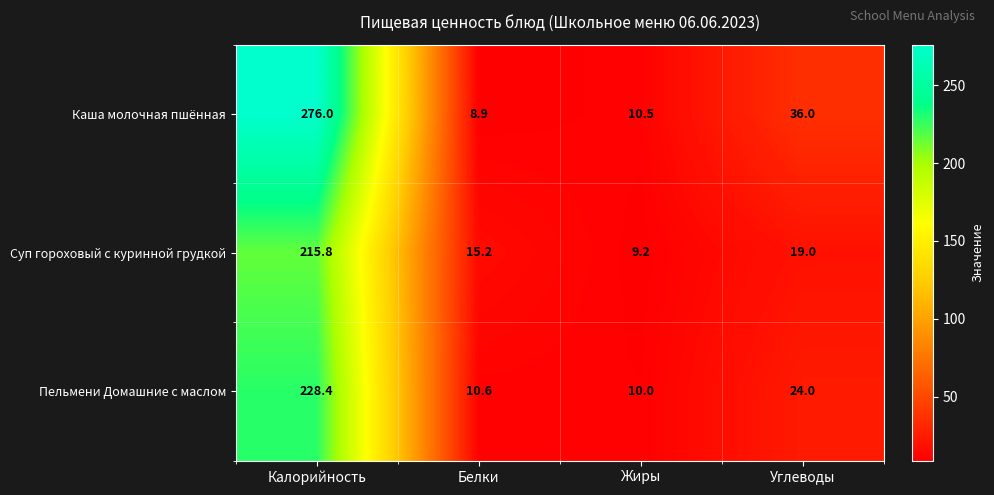

What is the total value across all series at Белки?

34.7